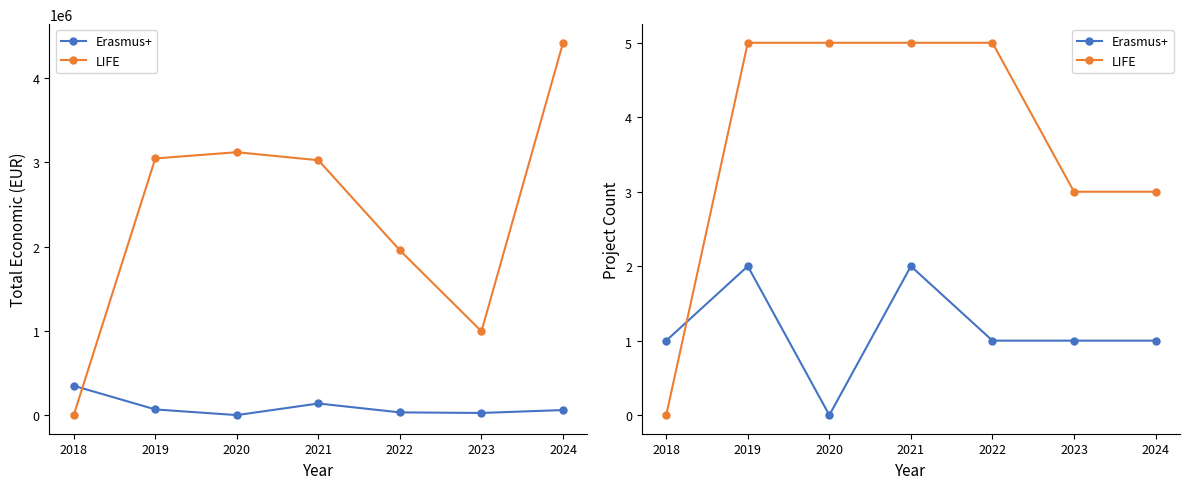

At 2021, list the series in order from largest to smallest.

LIFE, Erasmus+